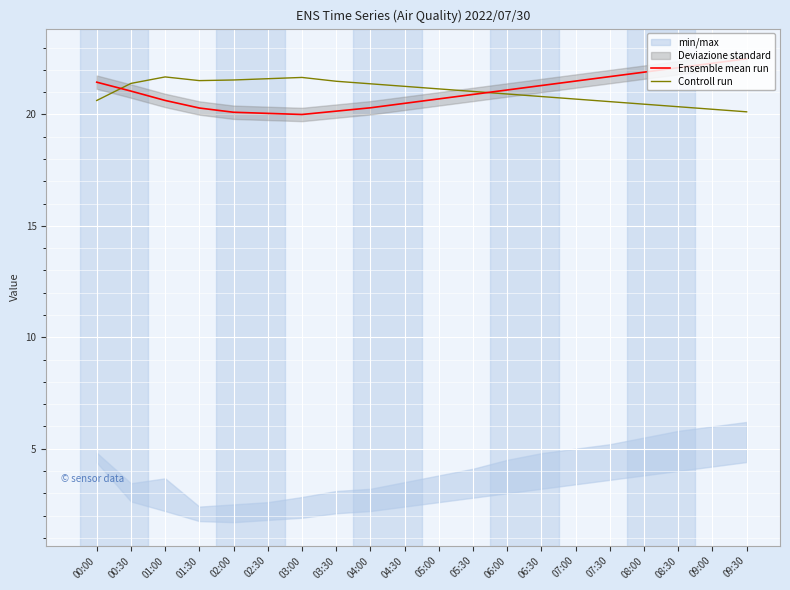

What is the difference between the Controll run values at 01:00 and 04:30?

0.4